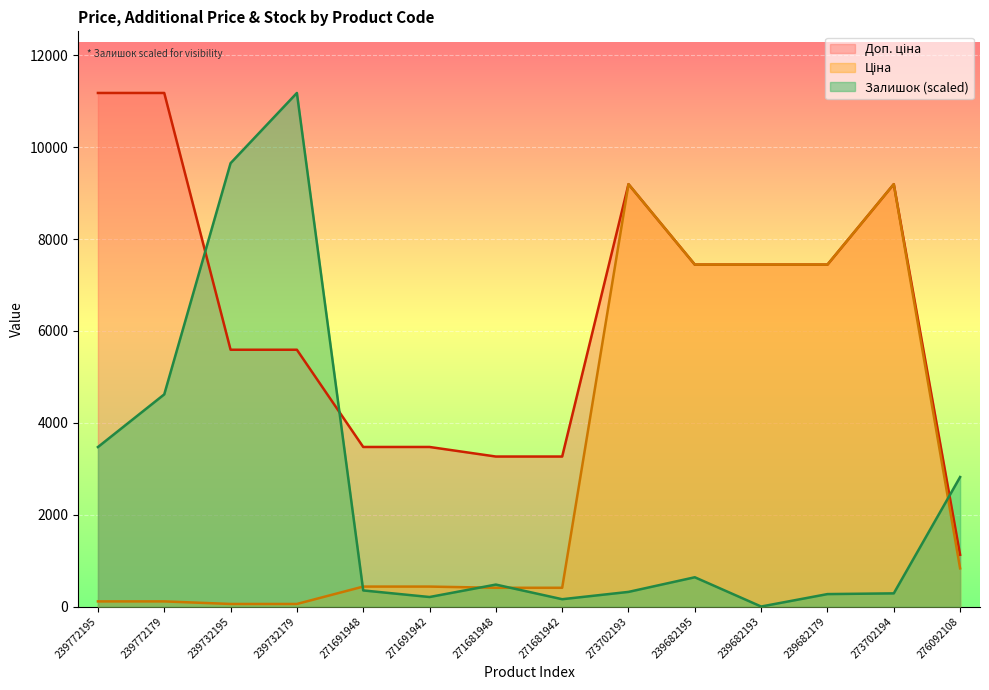

In Доп. ціна, how many points are higher than both neighbors (excluding endpoints)?

2